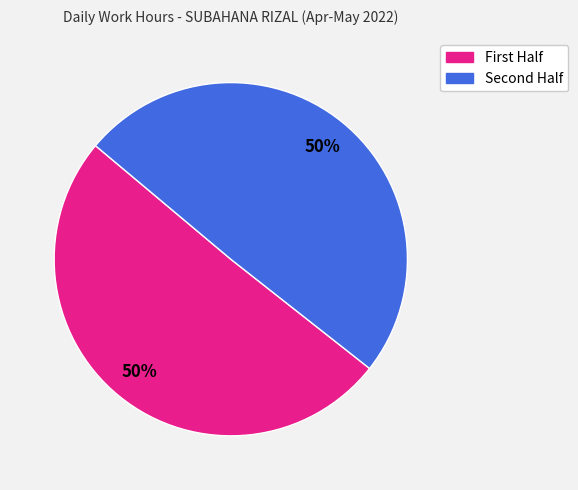

To the nearest percent, what is the average slice percentage?

50%